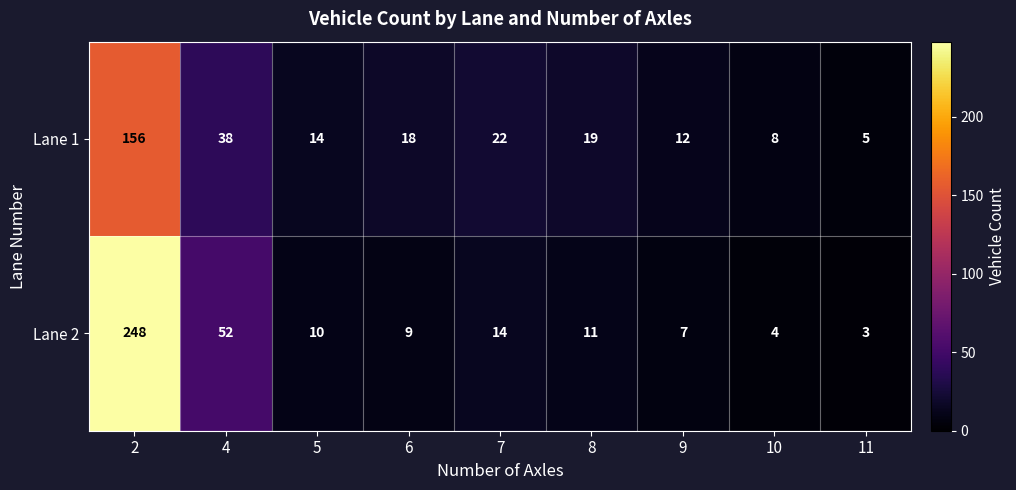

What is the spread (max minus min) of values at 9?

5